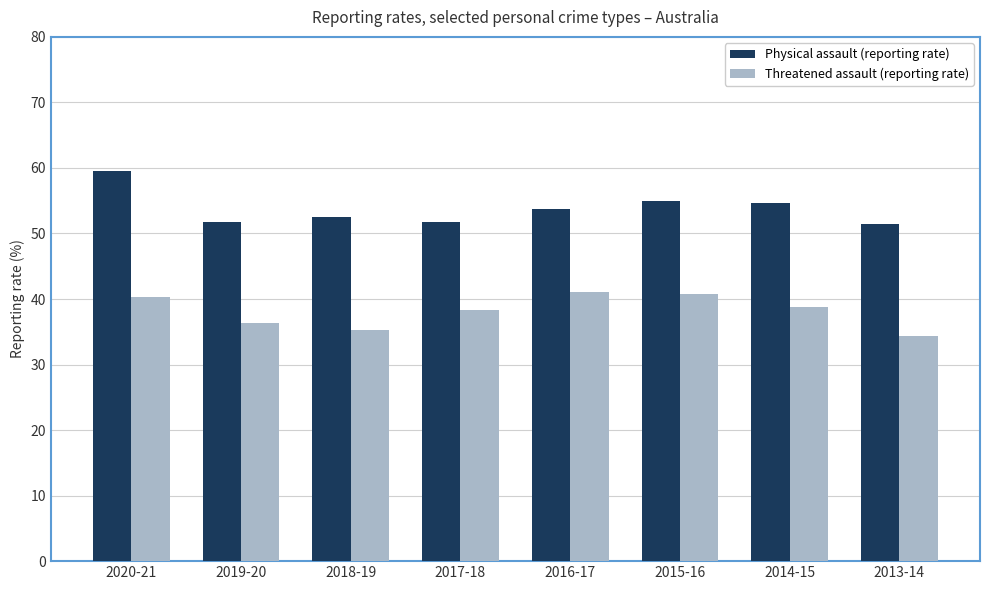

What is the label of the 4th bar from the right?

2016-17